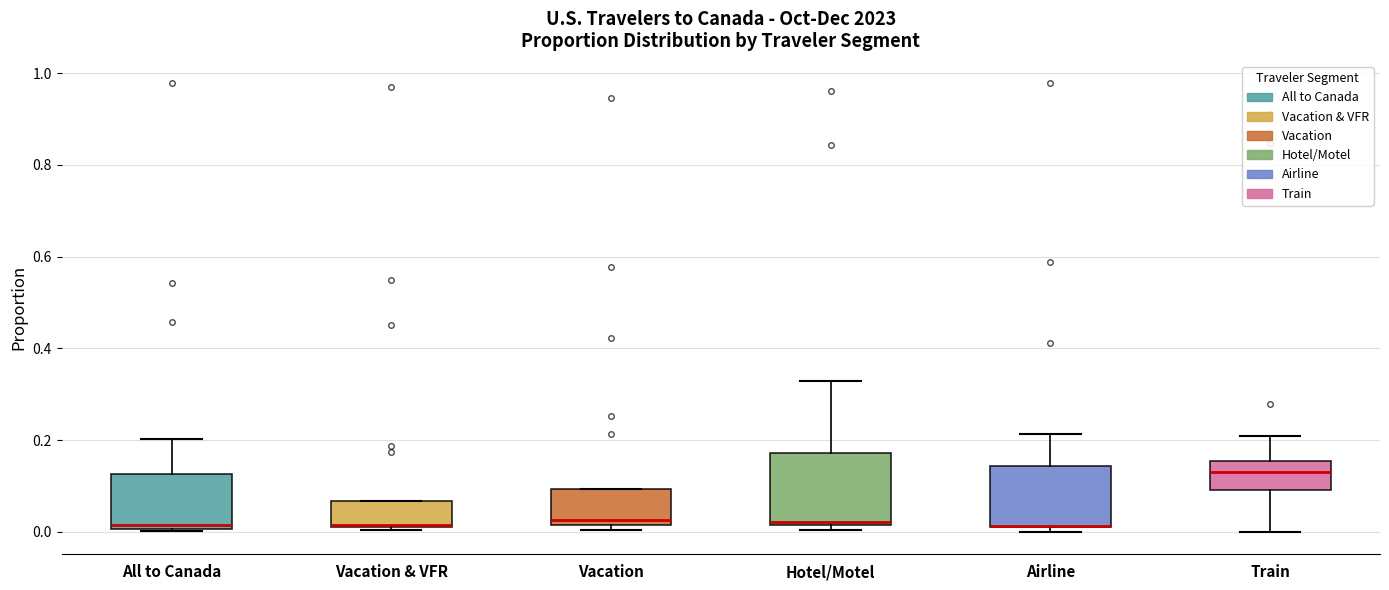

Reading left to right, transcribe this box plot: for each box, give where its median line is, the range the box spans, and where its two whiskers end, as read against the y-axis. The values are not printed on the chart, so give them approximately, as read against the axis.

All to Canada: median 0.02, box 0.00 to 0.12, whiskers 0.00 to 0.20
Vacation & VFR: median 0.02, box 0.00 to 0.06, whiskers 0.00 (just below the box's lower edge) to 0.06
Vacation: median 0.02 (just above the box's lower edge), box 0.02 to 0.10, whiskers 0.00 to 0.10
Hotel/Motel: median 0.02, box 0.02 to 0.18, whiskers 0.00 to 0.32
Airline: median 0.02 (drawn on the box's lower edge), box 0.02 to 0.14, whiskers 0.00 to 0.22
Train: median 0.14, box 0.10 to 0.16, whiskers 0.00 to 0.20